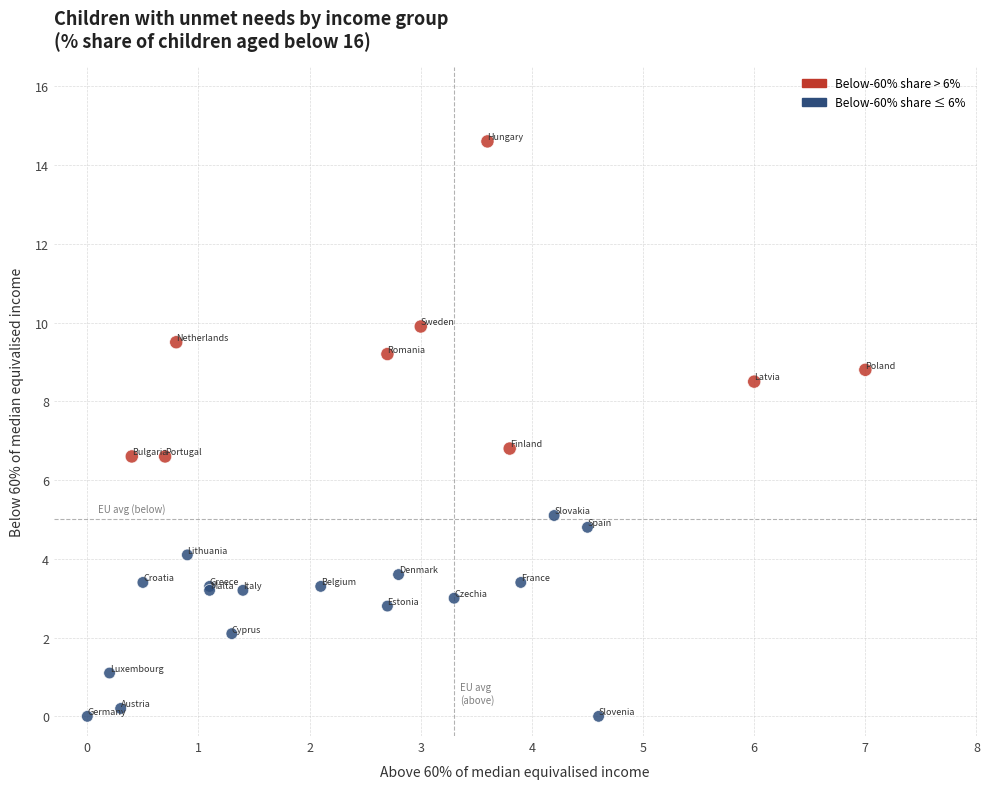

What Y value in the scatter plot is closest to 7?

6.8